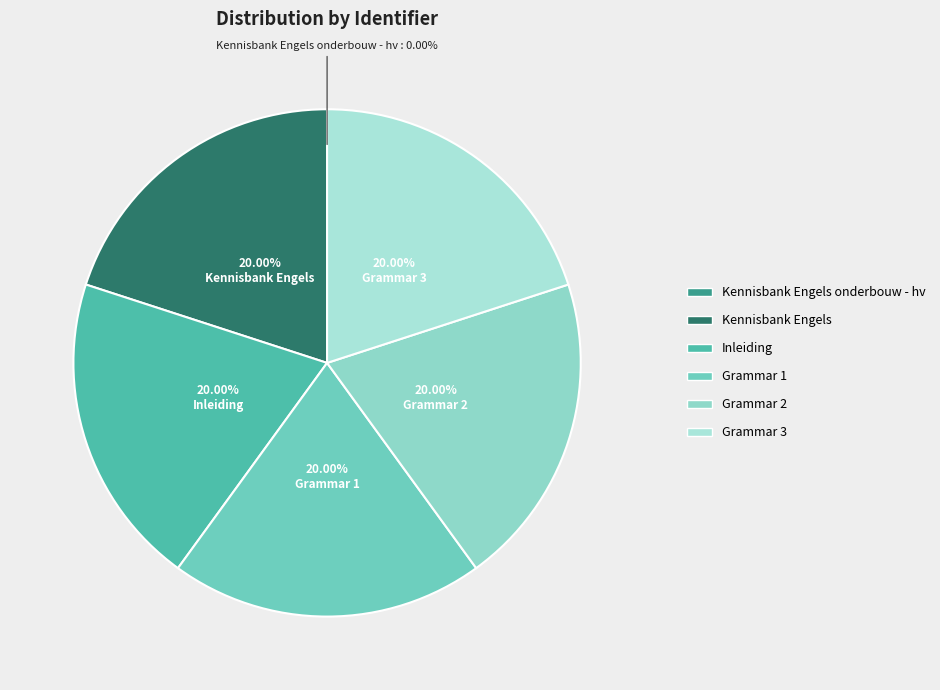

Does any single category account for the majority?

No